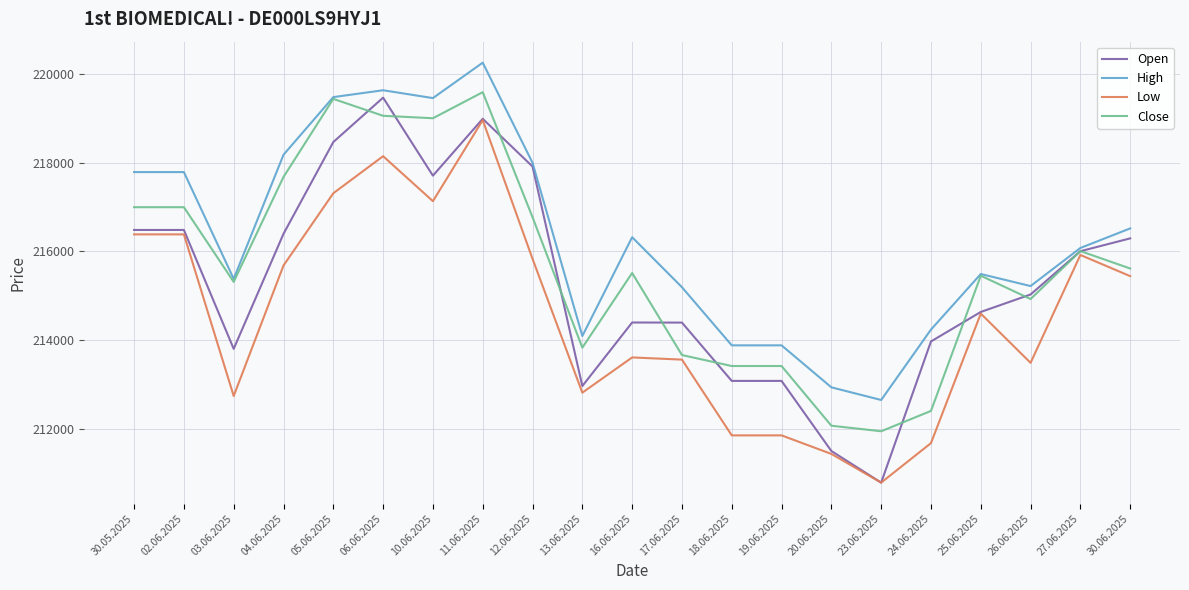

What is the maximum value shown in the chart?

220264